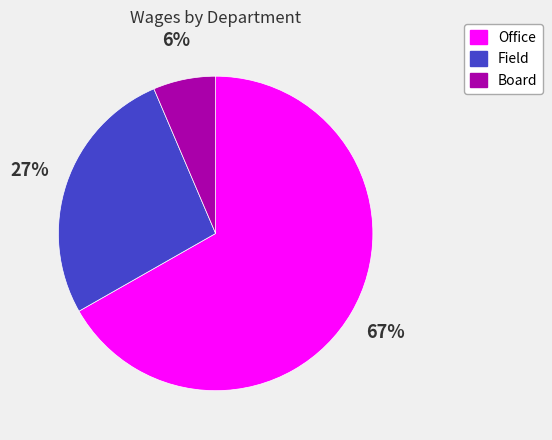

Is the sum of Office and Board greater than half?

Yes